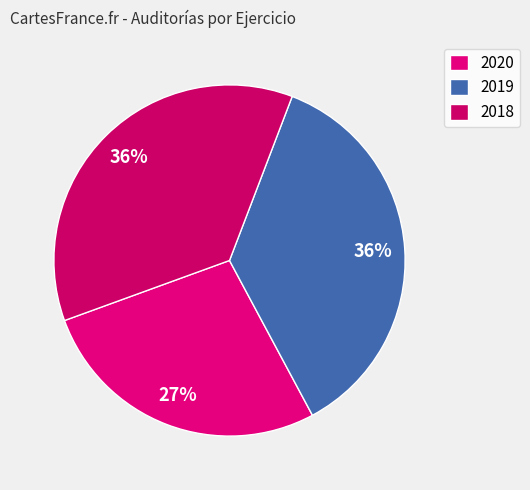

Is it true that 2020 is 37% of the pie?

False